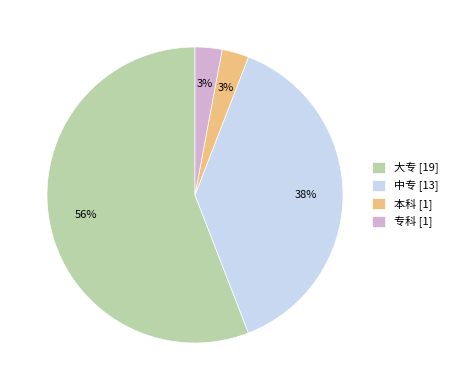

Do 中专 [13] and 大专 [19] together represent more than half of the pie?

Yes